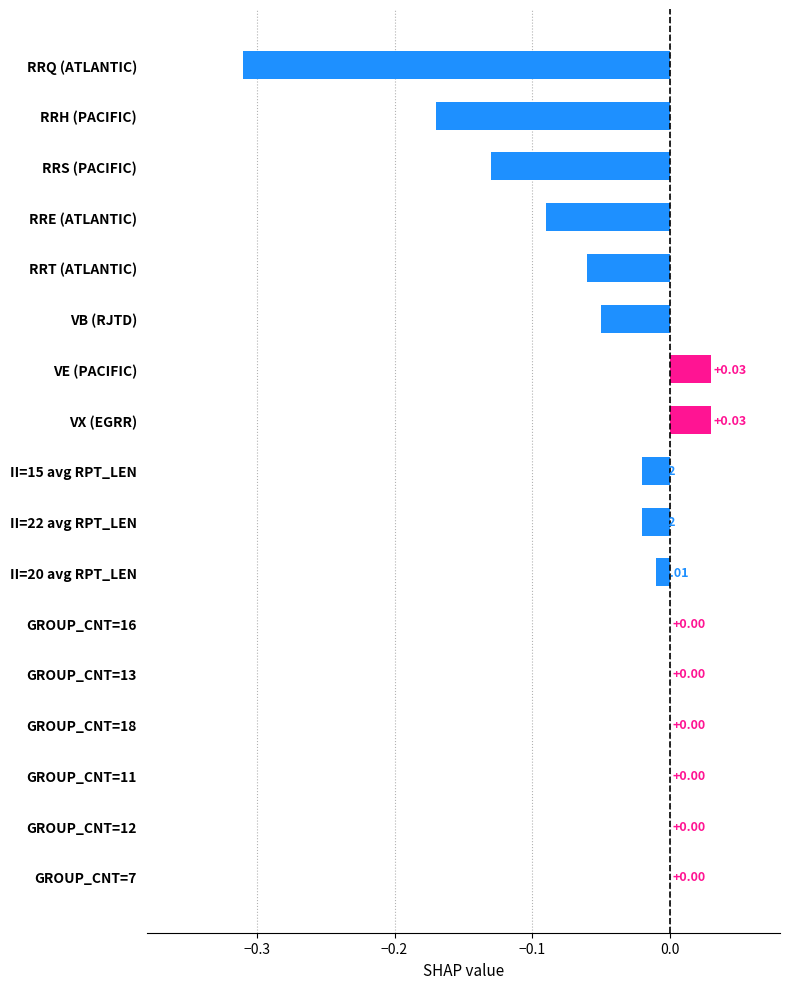

What is the sum of all values?

-0.8